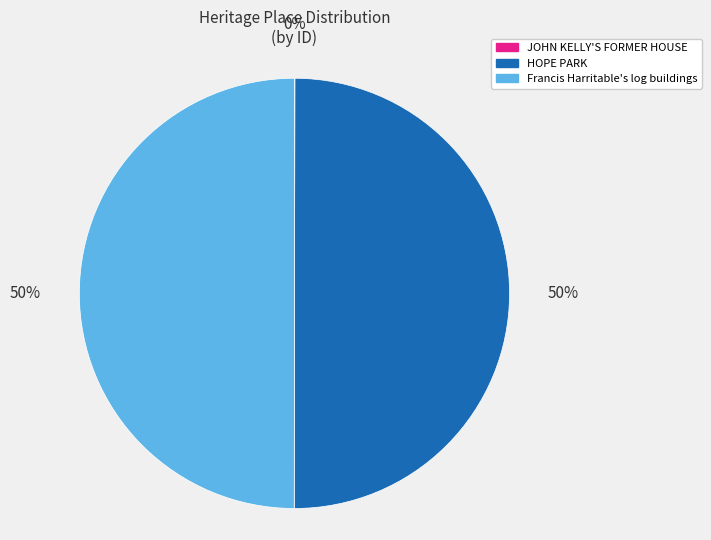

To the nearest percent, what is the difference between the largest and smallest slice percentages?

50%